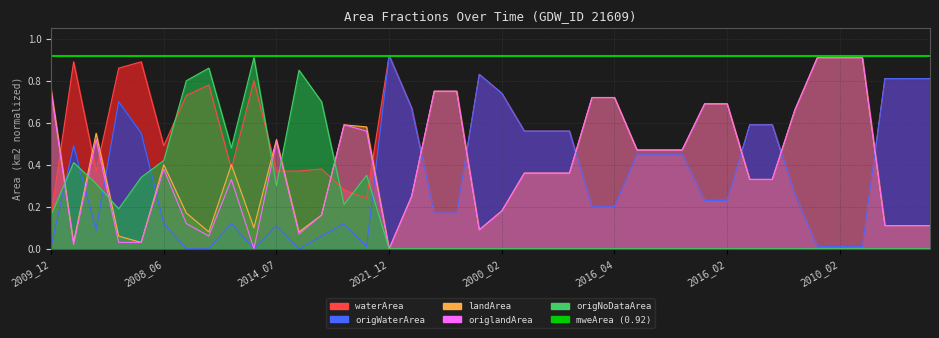

At how many categories does at least one series exceed 0?

40